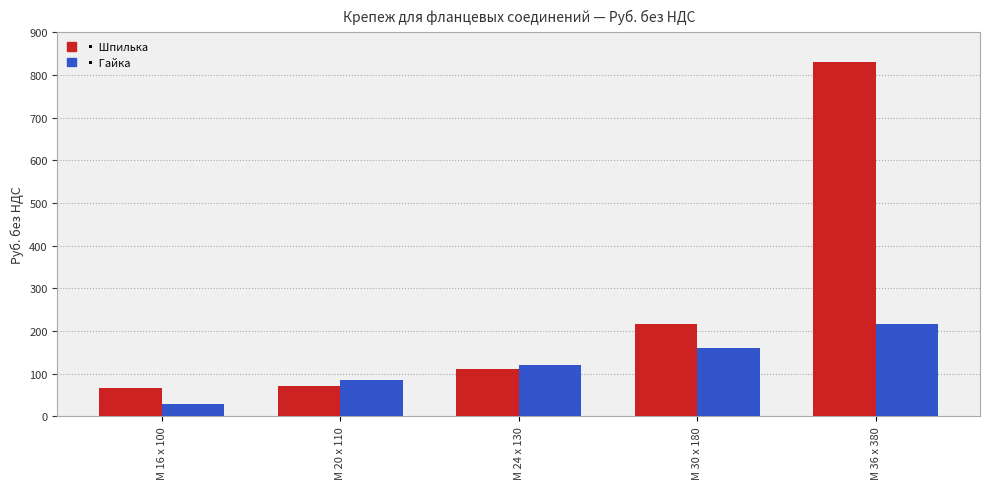

What is the maximum value shown in the chart?

830.1